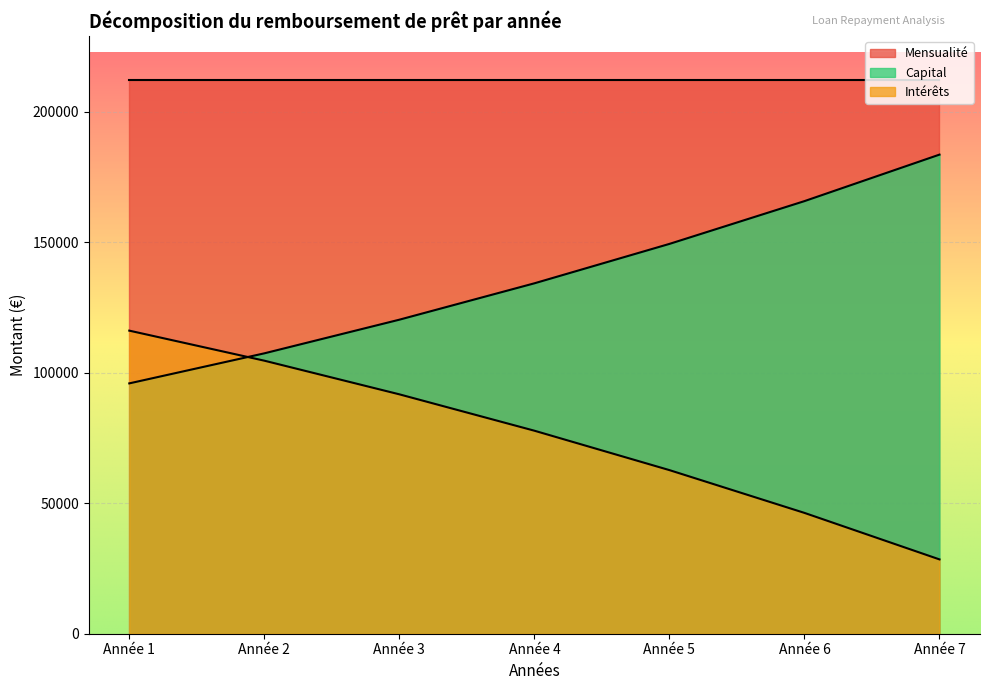

Is it true that Capital equals 183601.2 at Année 7?

True